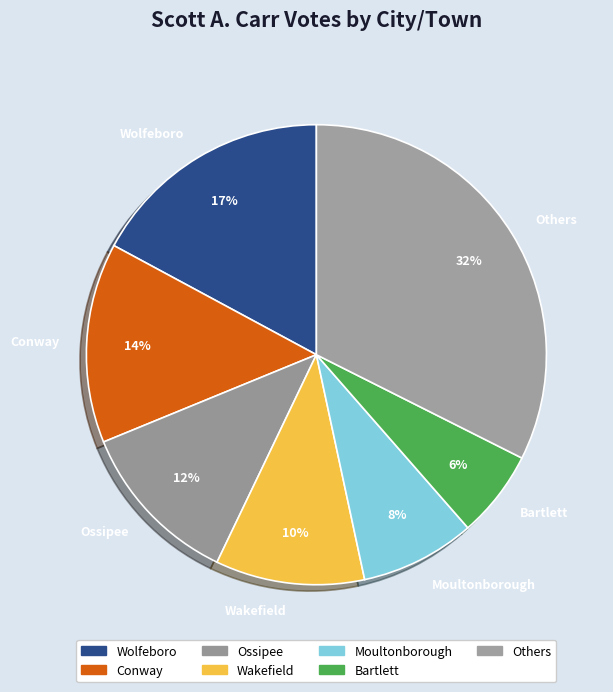

Is the sum of Conway and Wolfeboro greater than half?

No